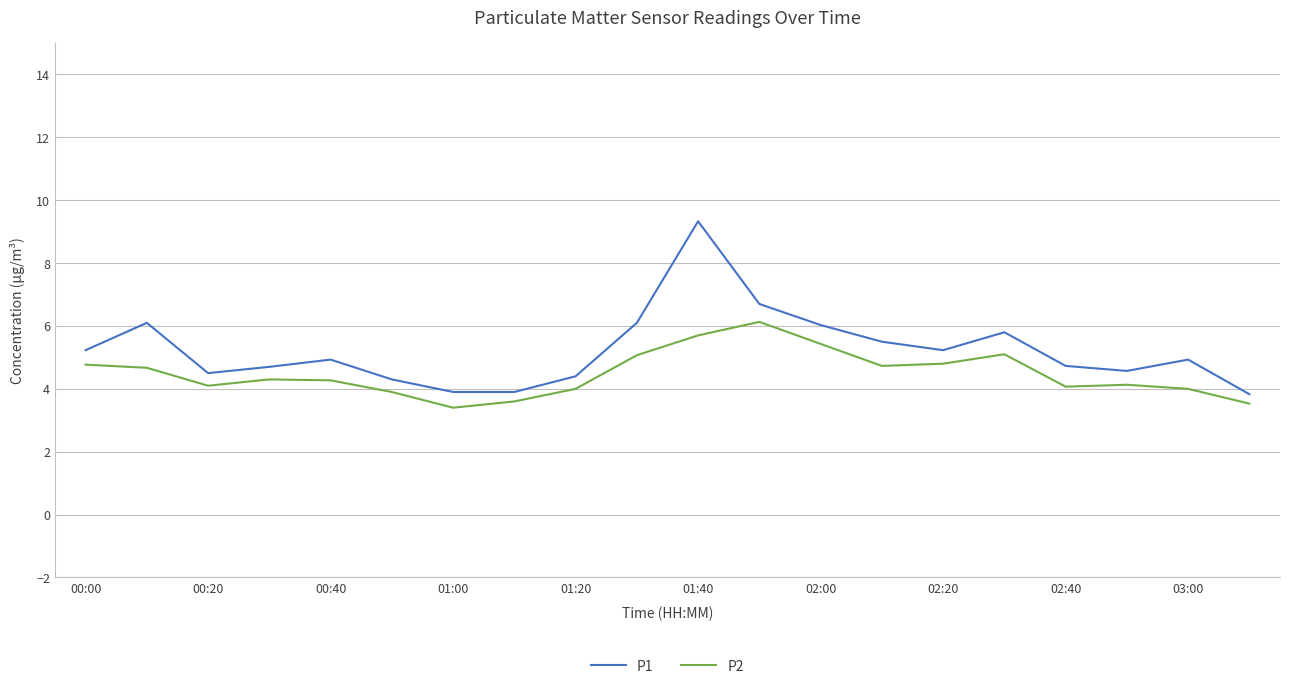

What is the difference between the maximum and minimum values in the P2 series?

2.7